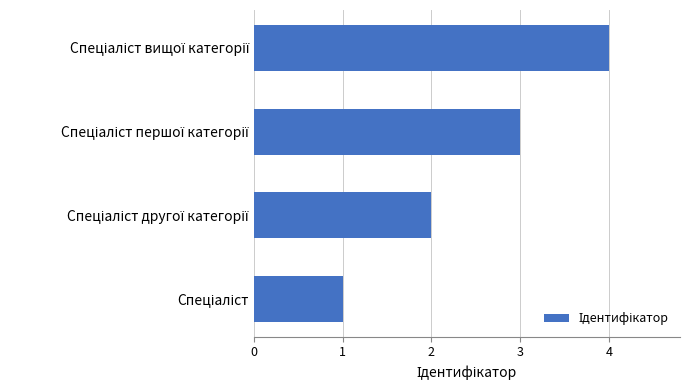

What is the maximum value shown in the chart?

4